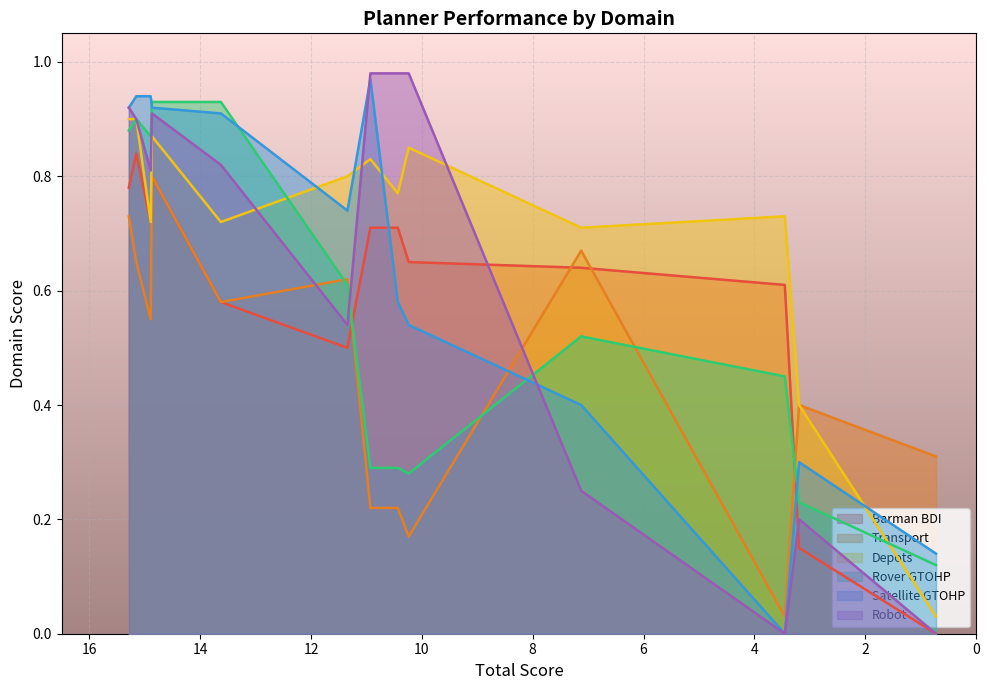

True or false: Transport and Barman BDI cross at least once.

True